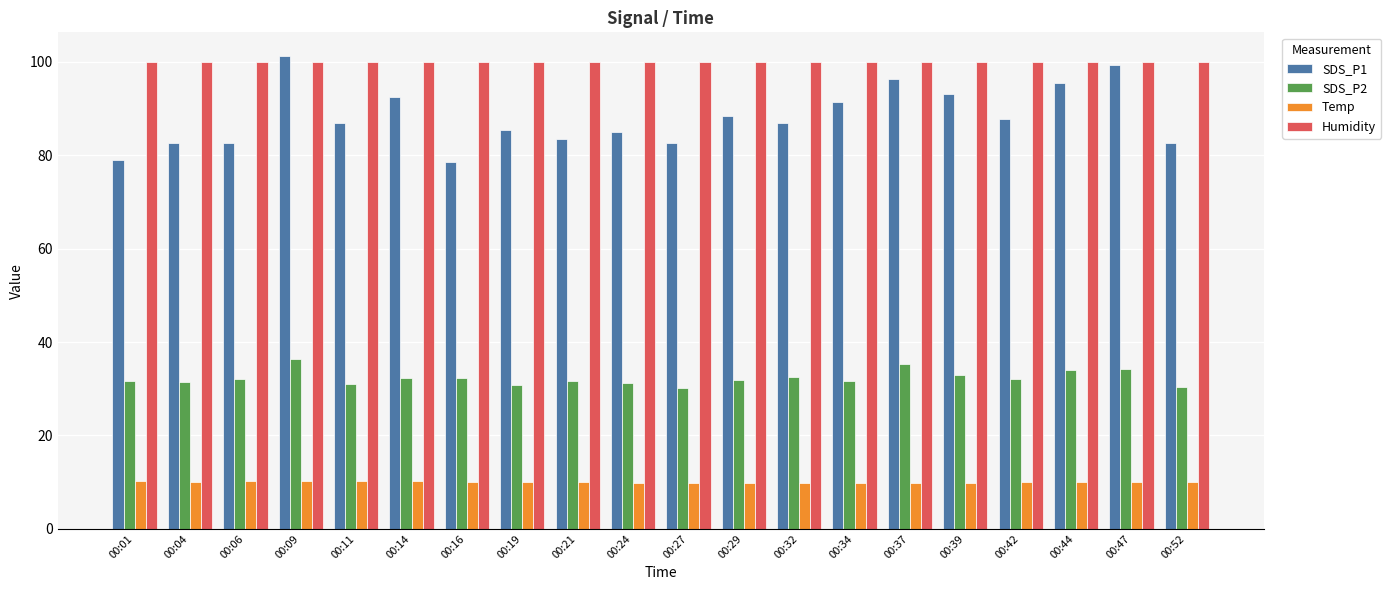

What is the maximum value for Humidity?

99.9